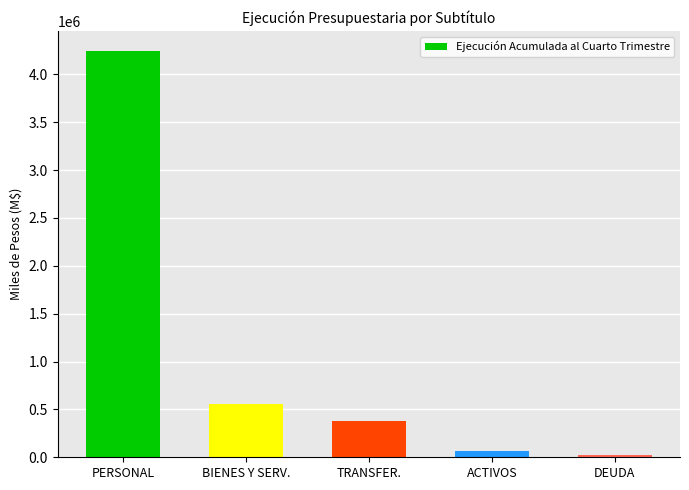

List the labels in order of value, largest first.

PERSONAL, BIENES Y SERV., TRANSFER., ACTIVOS, DEUDA